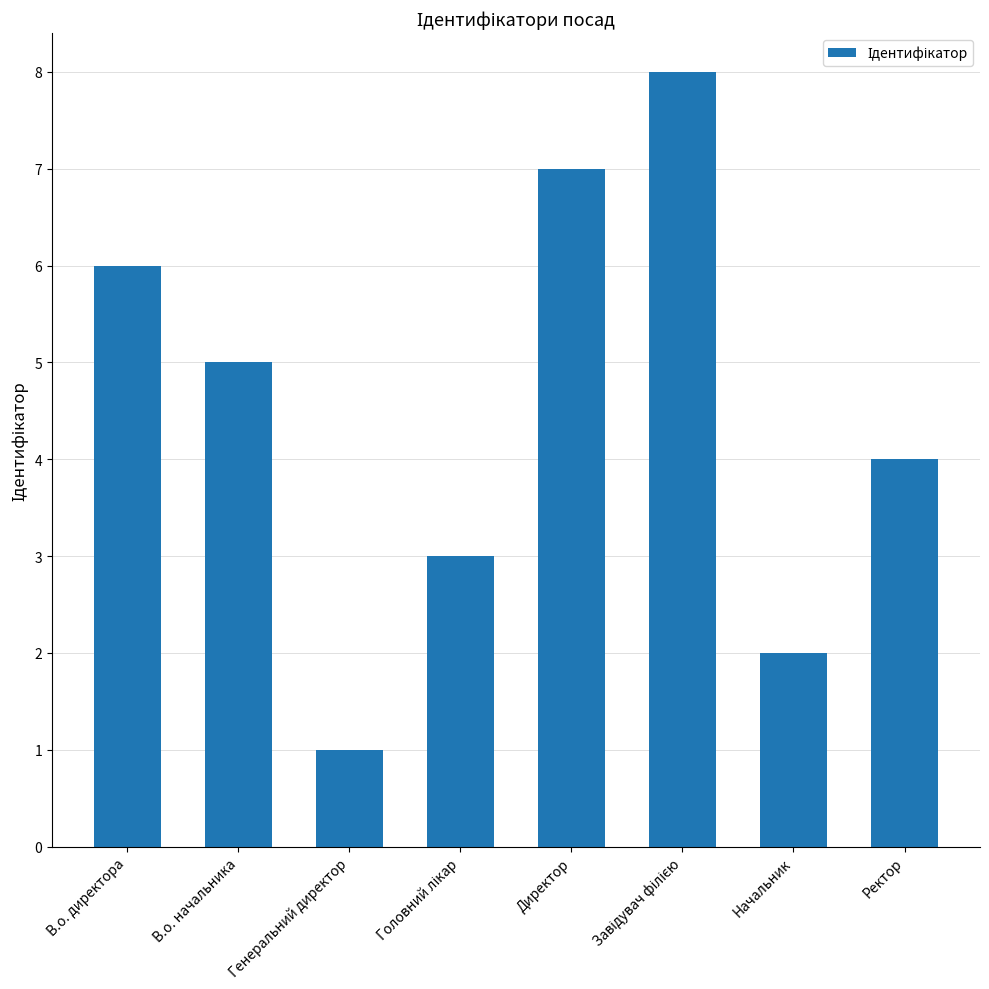

What is the label of the 8th bar from the right?

В.о. директора